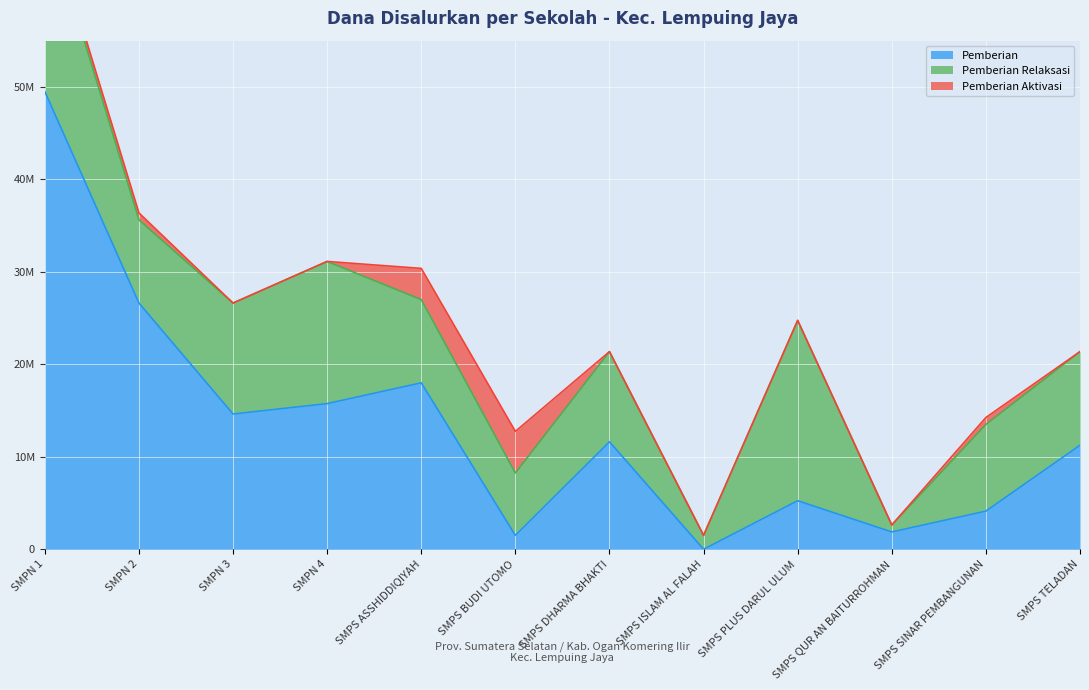

What is the difference between the second highest and second lowest values in the Pemberian series?

25125000